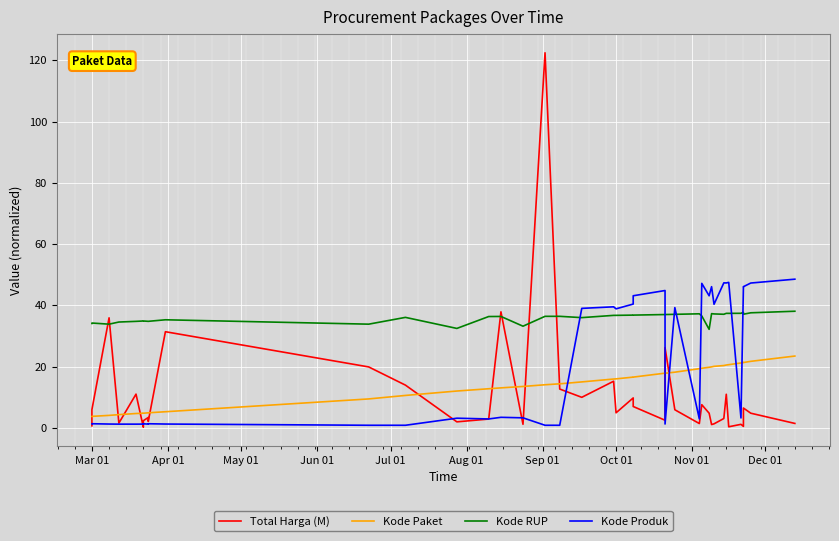

What are all the series names shown in the legend?

Total Harga (M), Kode Paket, Kode RUP, Kode Produk